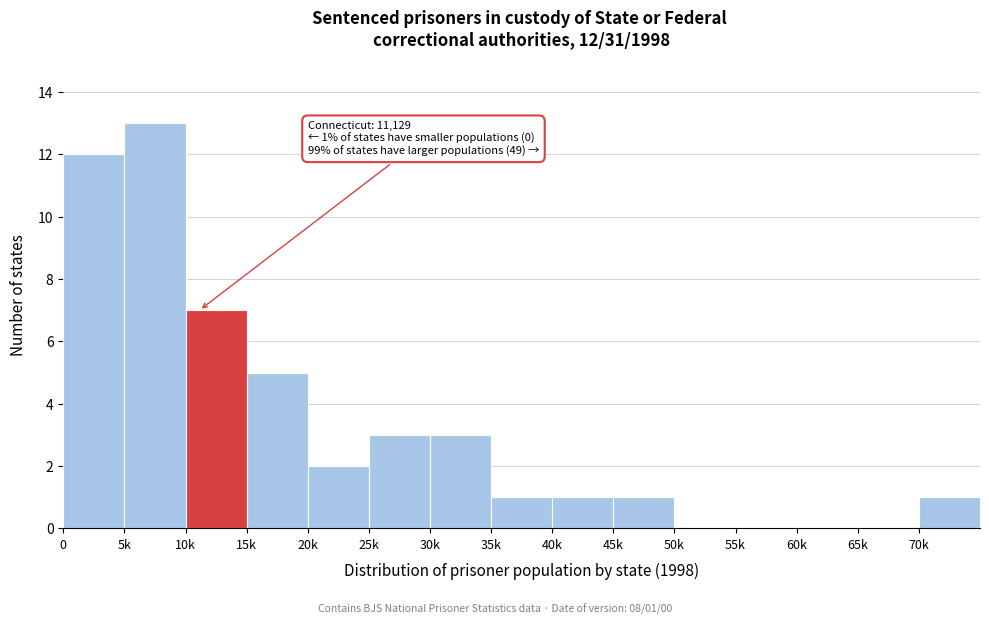

Reading left to right, what are all the values shown in this chart?

0=12	5k=13	10k=7	15k=5	20k=2	25k=3	30k=3	35k=1	40k=1	45k=1	50k=0	55k=0	60k=0	65k=0	70k=1